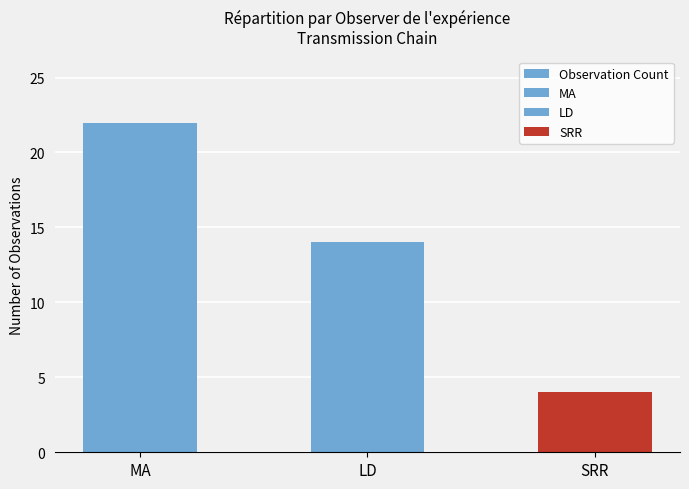

What is the sum of all values?

40